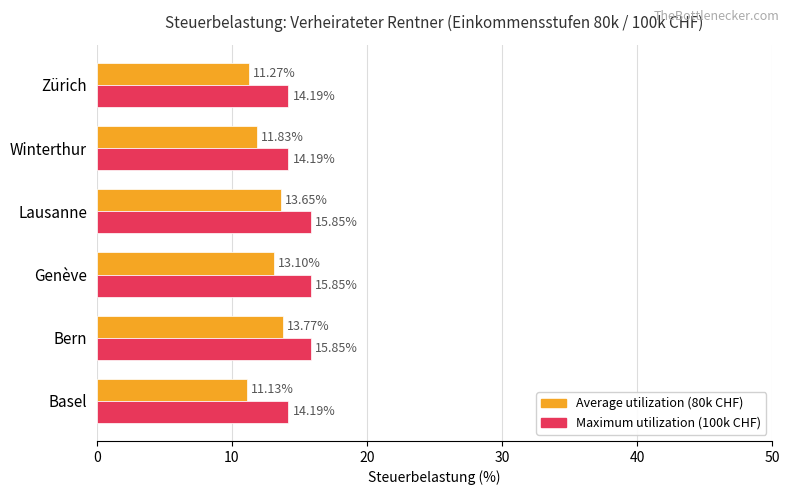

What is the sum of all Average utilization (80k CHF) values?

74.8